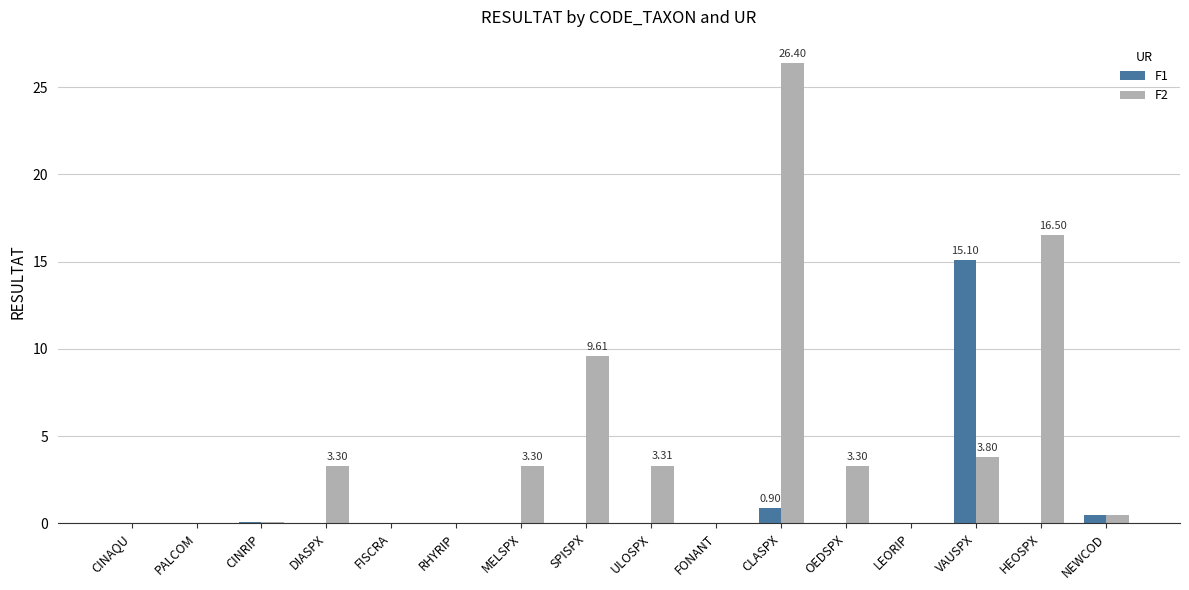

Which category has the highest value in the F1 series?

VAUSPX